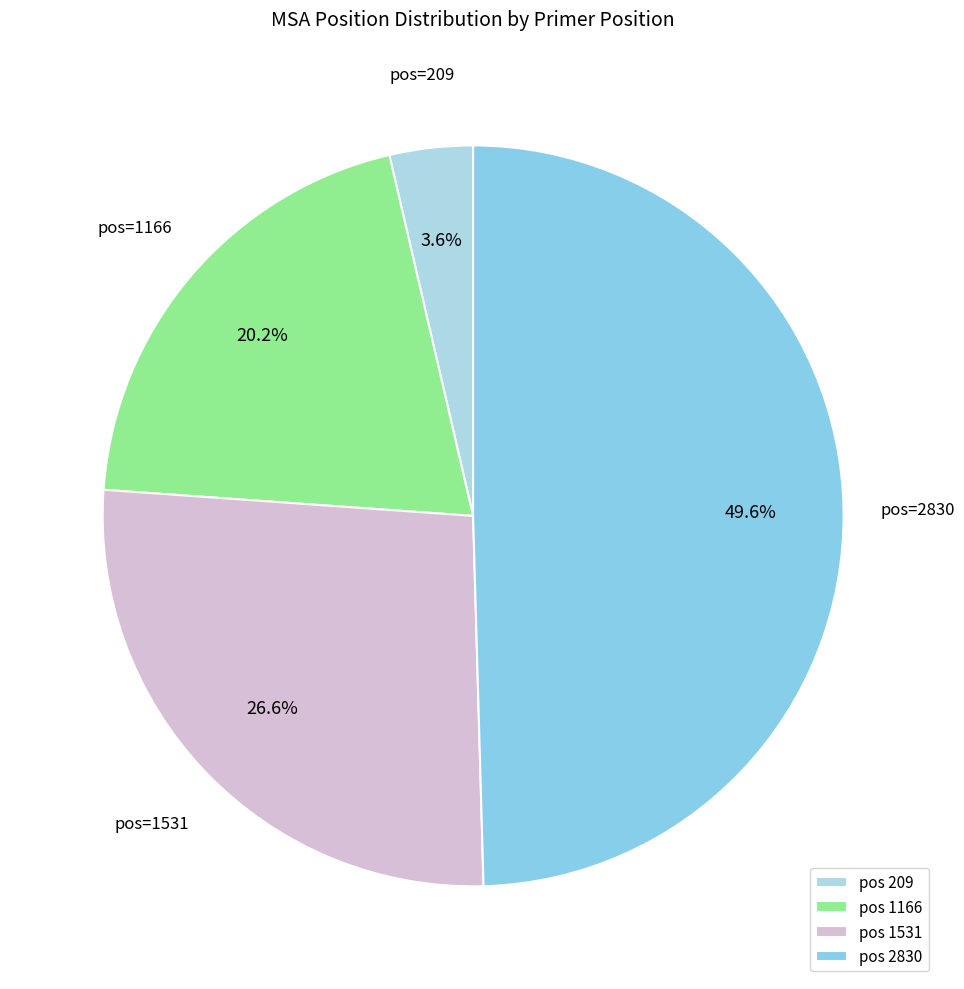

How many slices are in this pie chart?

4